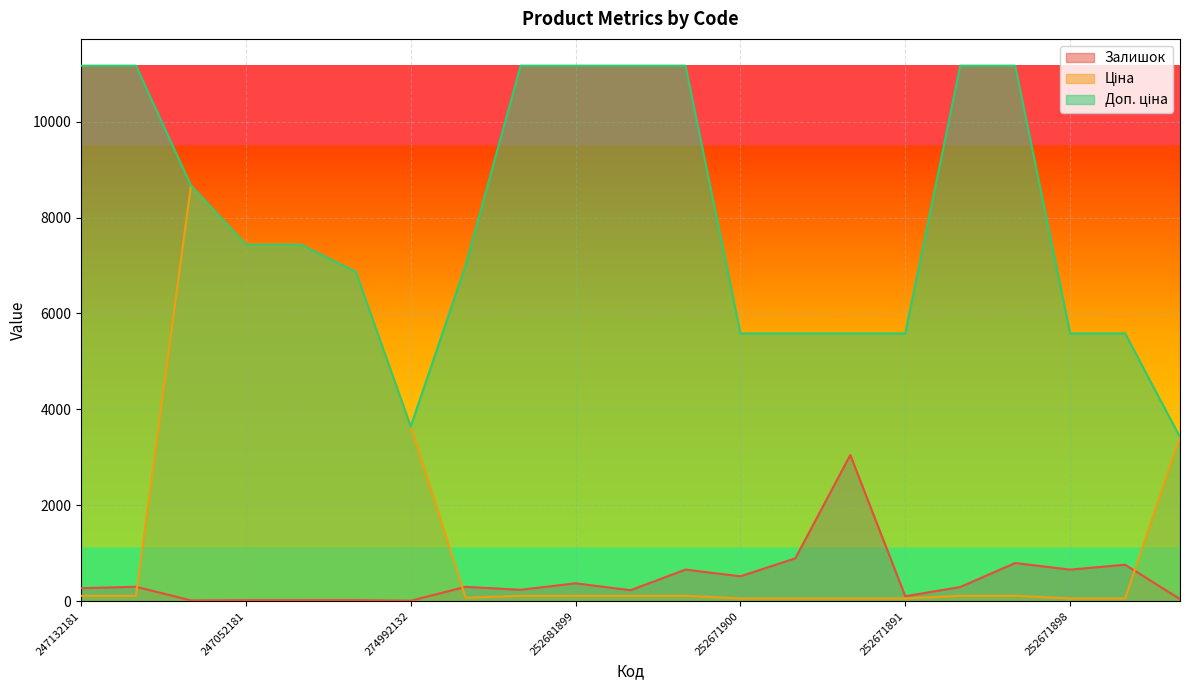

In Залишок, how many points are lower than both neighbors (excluding endpoints)?

7